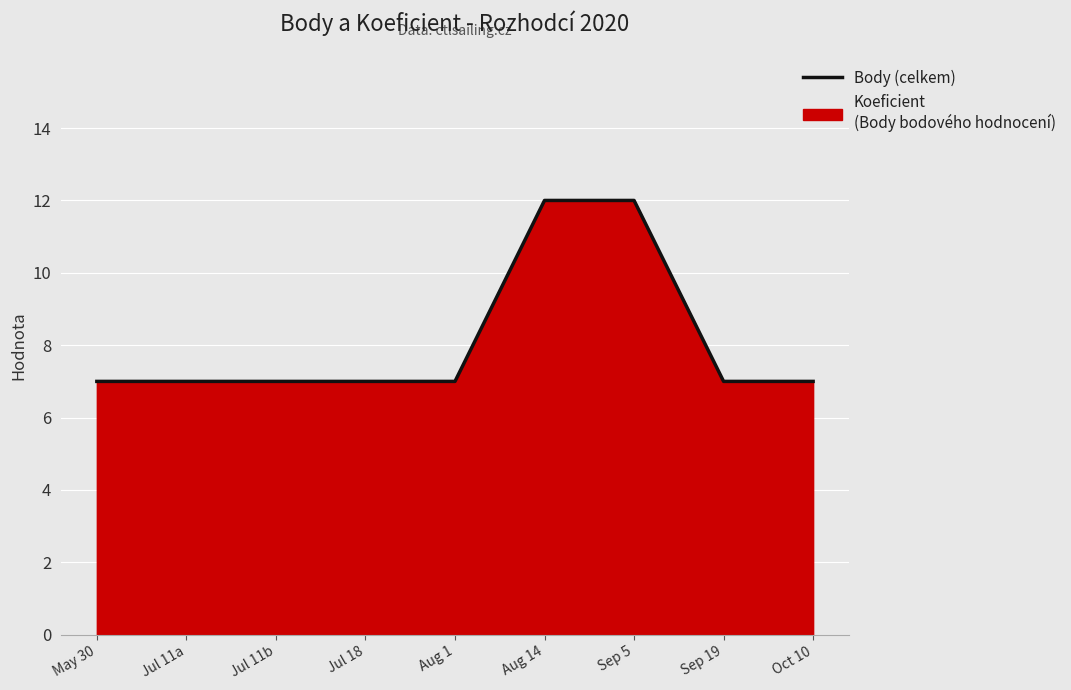

At which label is the value closest to 9?

May 30